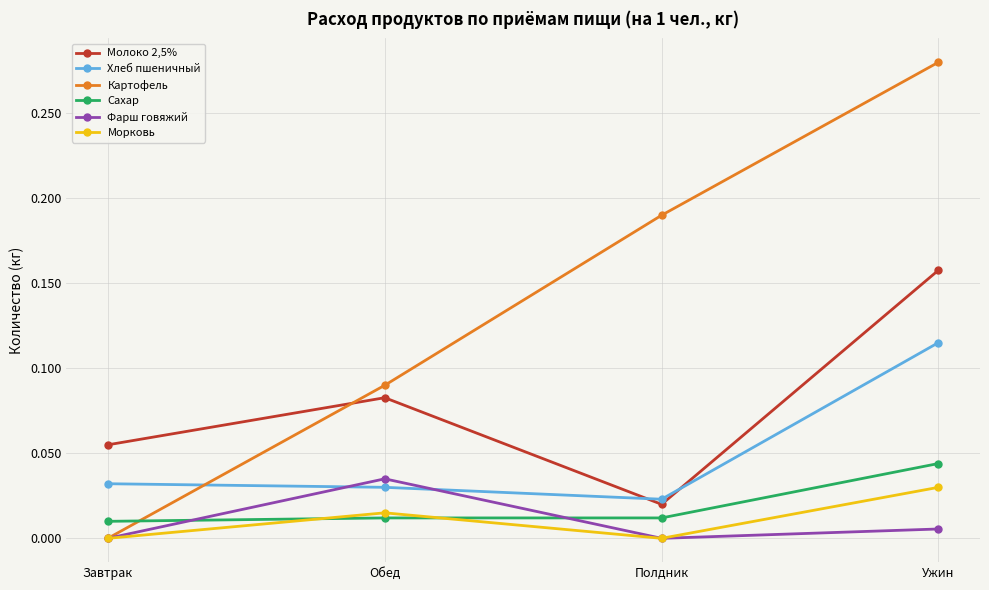

At which category is the sum across all series the highest?

Ужин